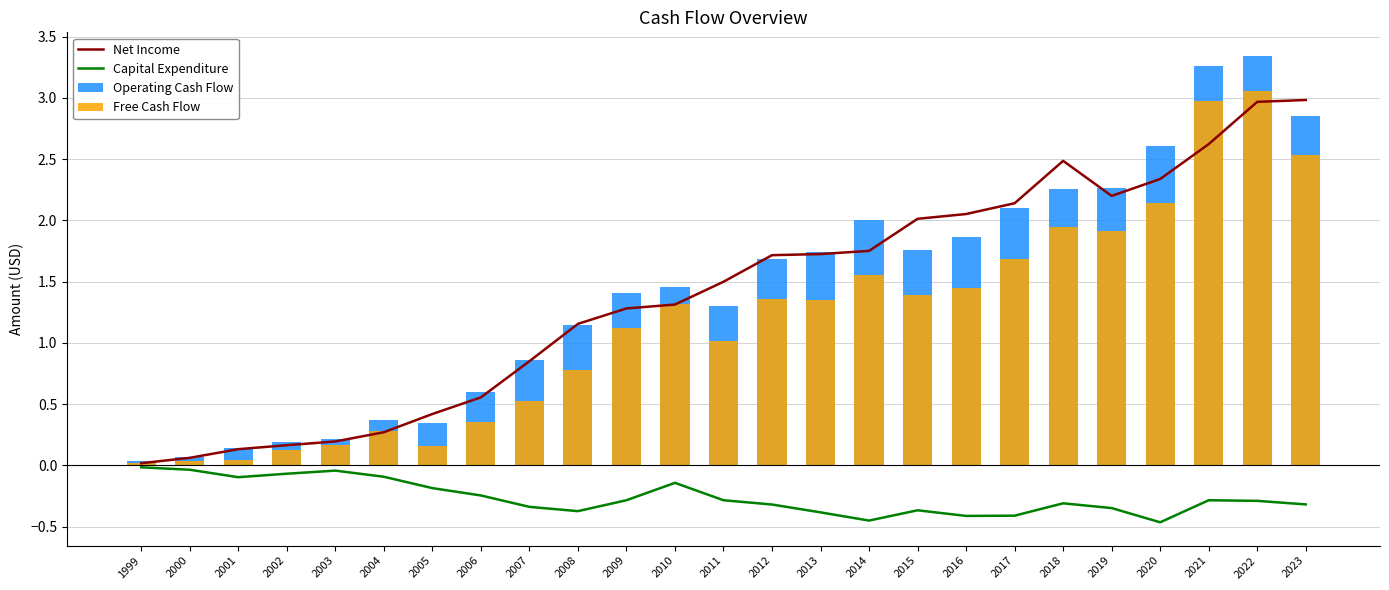

What is the total value across all series at 2010?

3.9